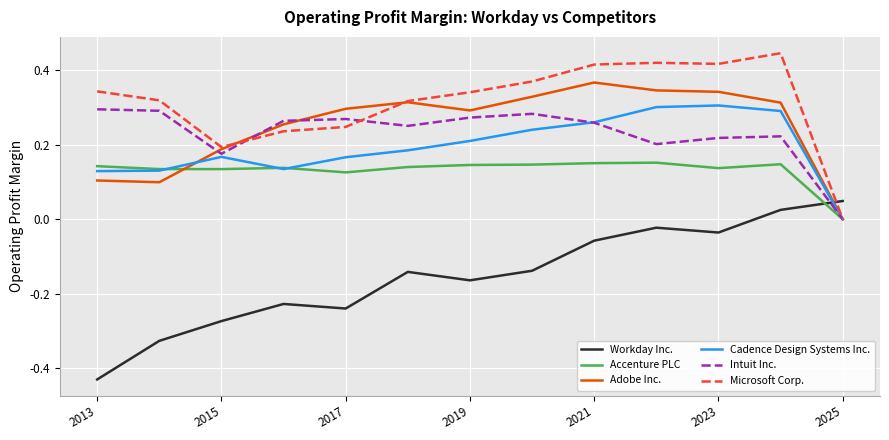

How many lines are shown in the chart?

6